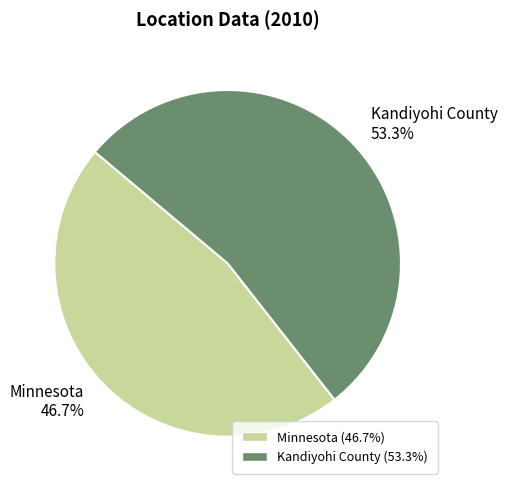

How many slices are in this pie chart?

2